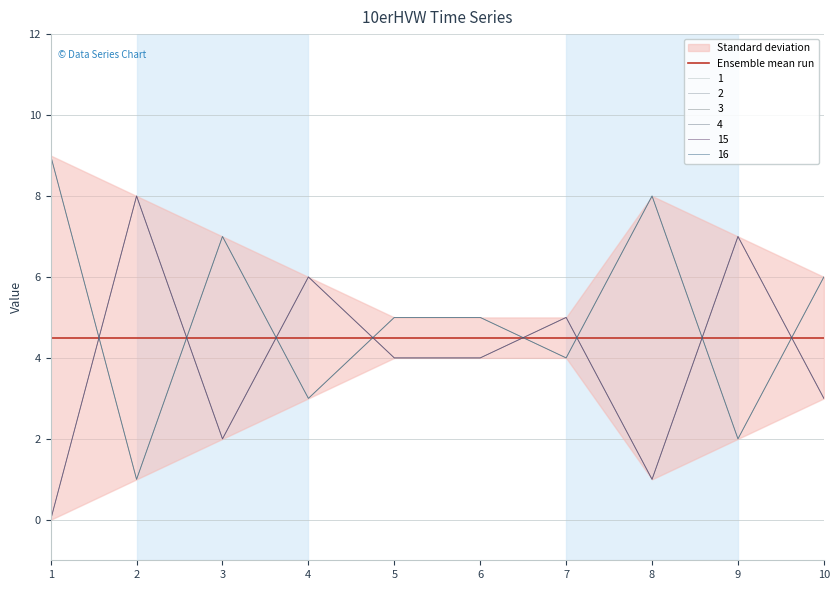

The 3 series shows 5 at 1. True or false?

False